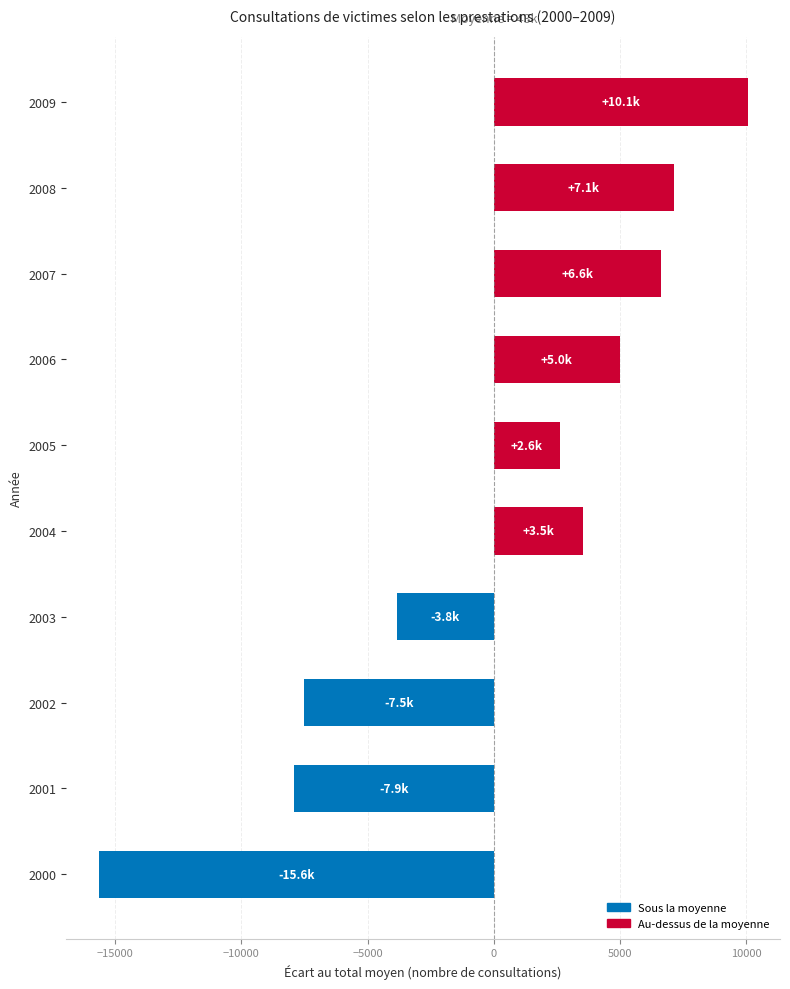

Reading bottom to top, list all the values displayed in this chart.

2000=-15649.1	2001=-7906.1	2002=-7528.1	2003=-3839.1	2004=3528.9	2005=2611.9	2006=4991.9	2007=6611.9	2008=7126.9	2009=10050.9